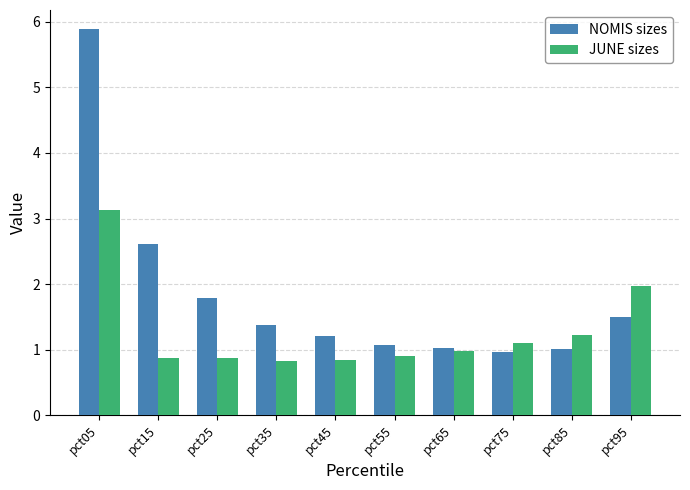

List the series in order of their overall mean, highest first.

NOMIS sizes, JUNE sizes